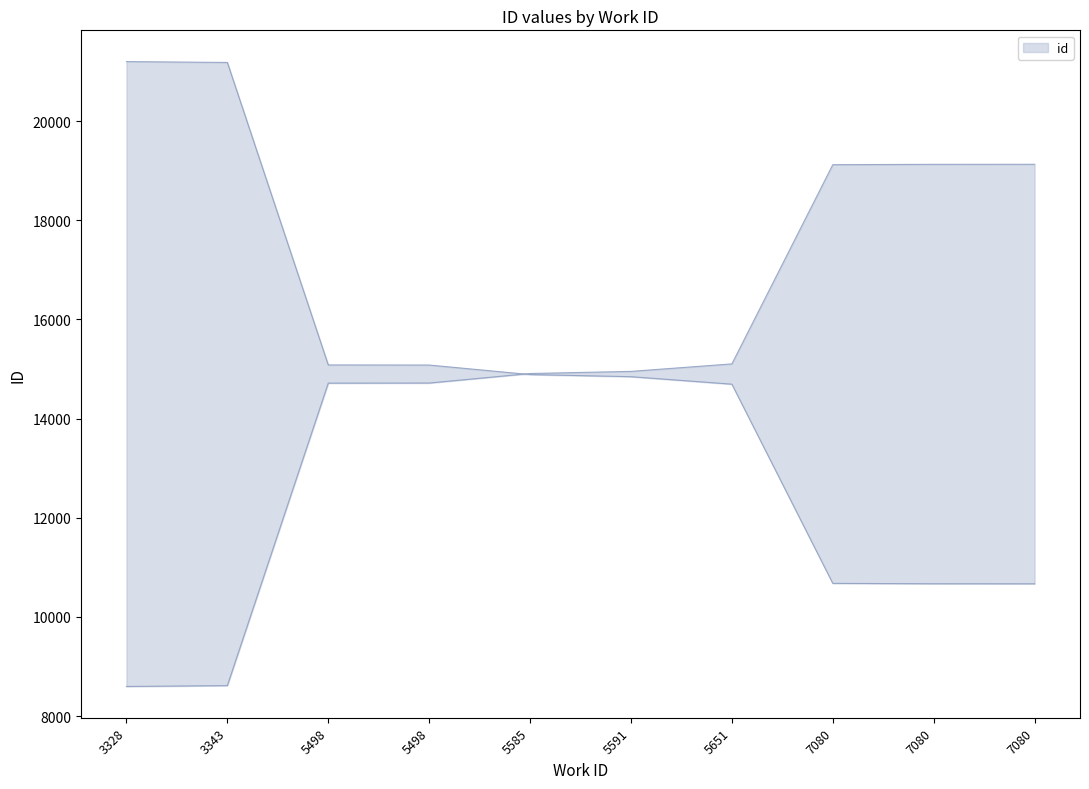

Is it true that the value at 3328 is 5500?

False